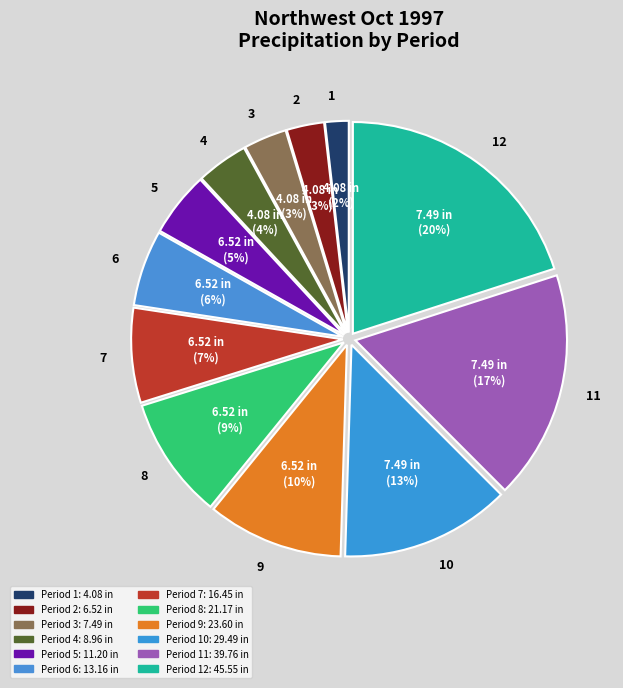

Which category has the smallest portion of the pie?

1